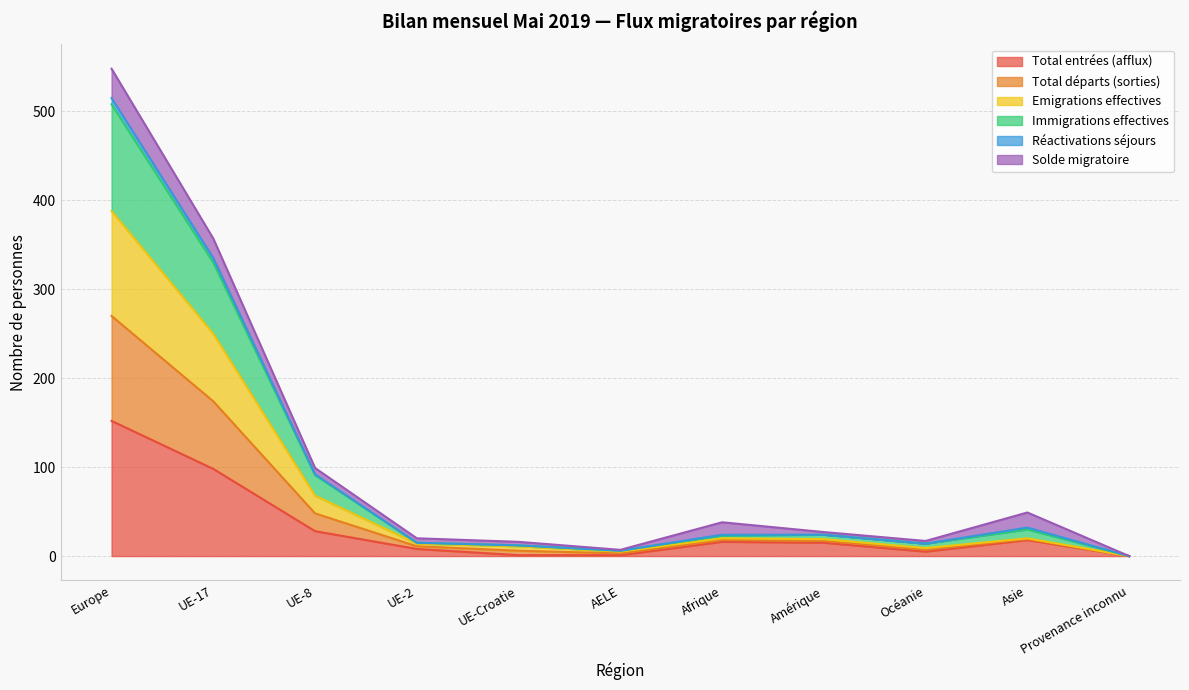

What is the label of the 3rd point from the right?

Océanie